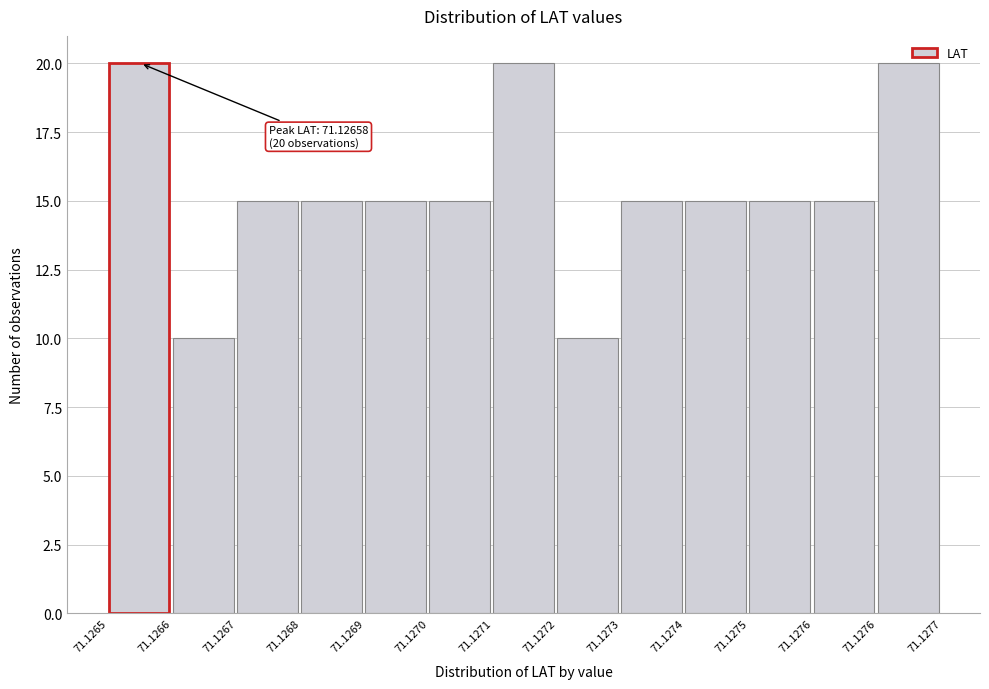

Does the chart contain any negative values?

No